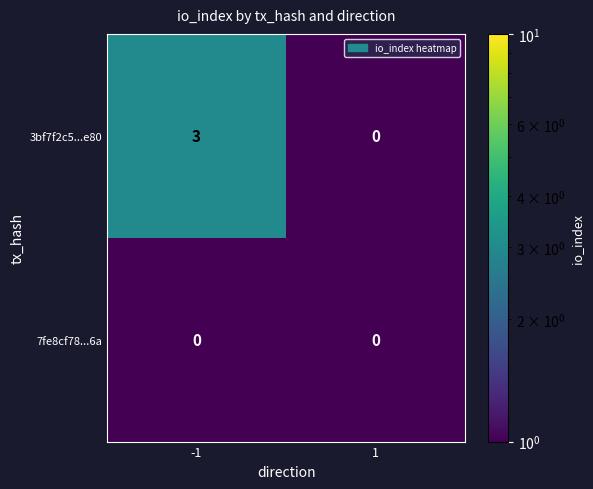

What is the total value across all series at -1?

3